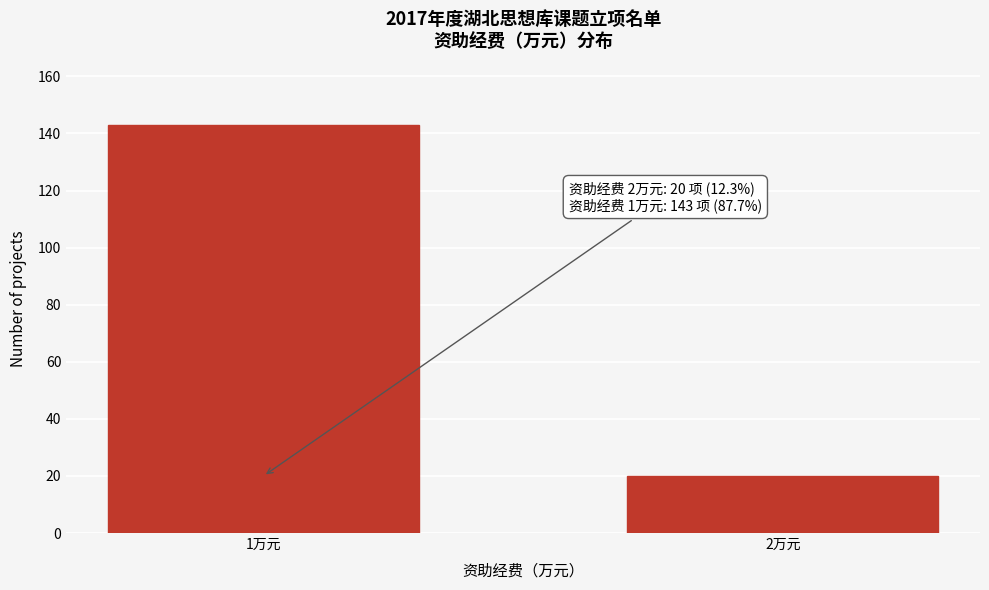

Reading right to left, extract all data points from this chart.

2万元=20	1万元=143